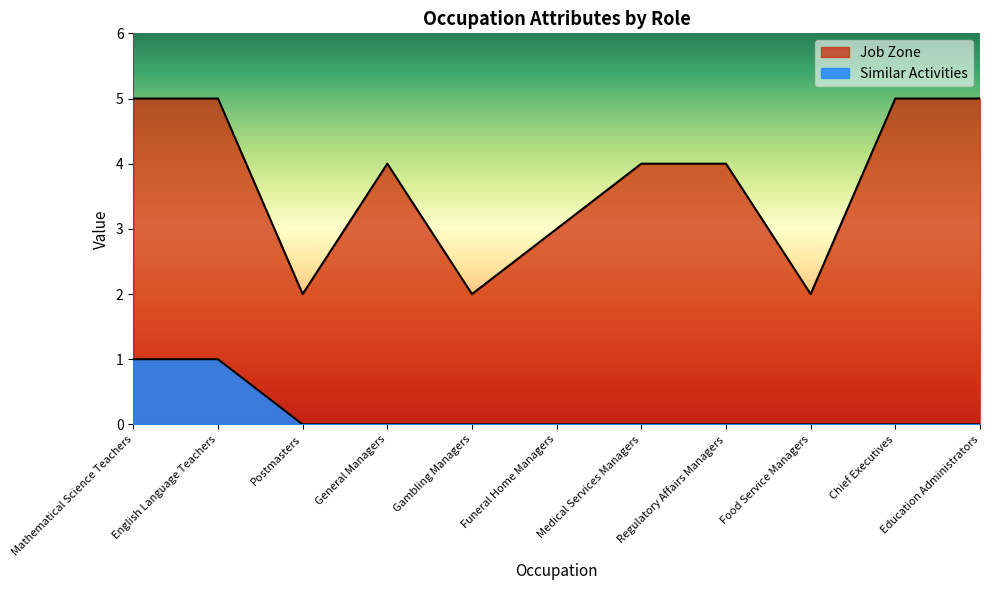

What is the sum of all Similar Activities values?

2